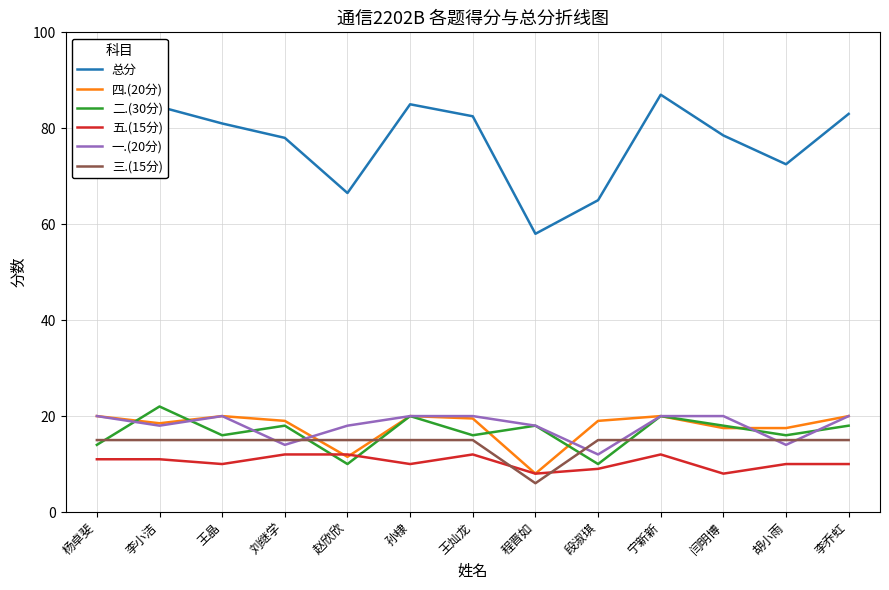

Which series has the largest range (max minus min)?

总分